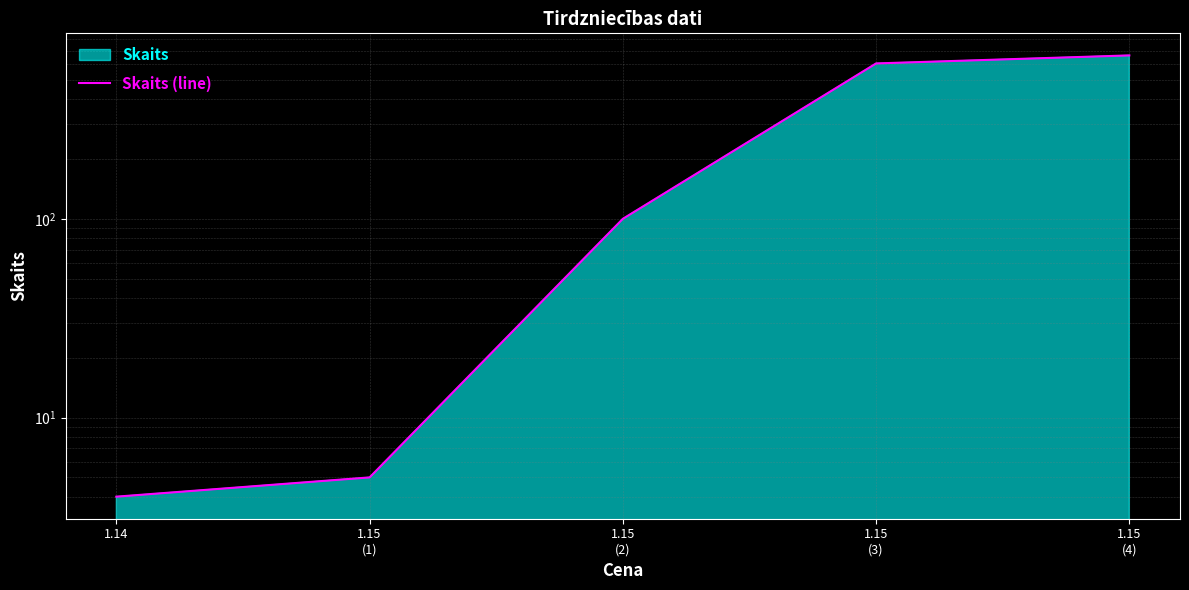

What is the change in value from 1.14 to 1.15
(4)?

+660